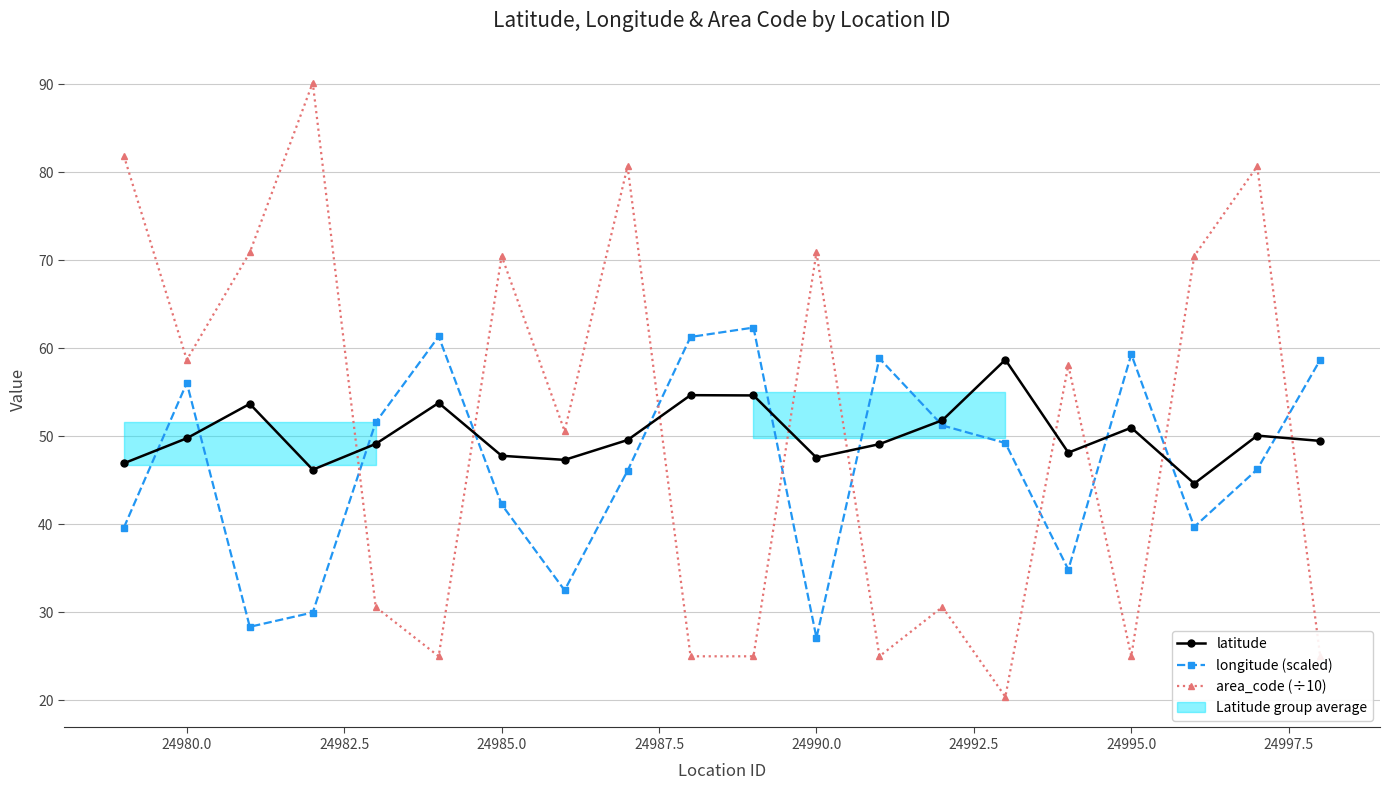

List the series in order of their peak value, lowest first.

latitude, longitude (scaled), area_code (÷10)